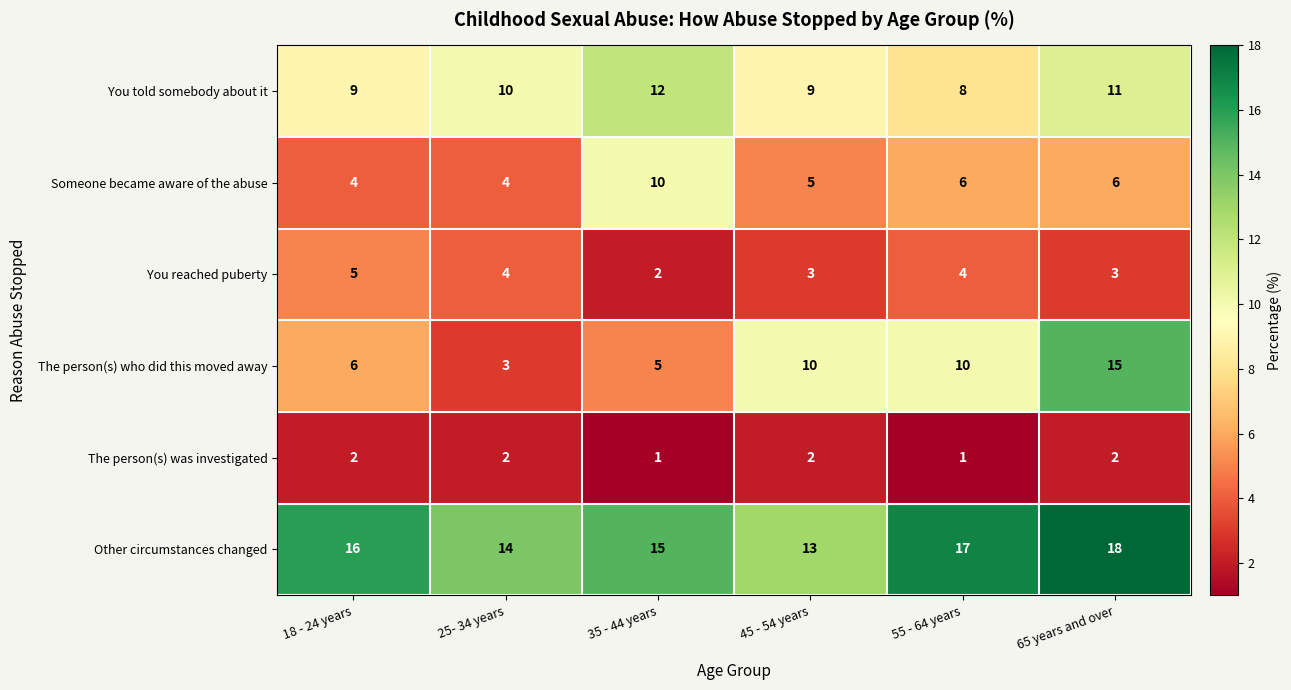

What is the maximum value shown in the chart?

18